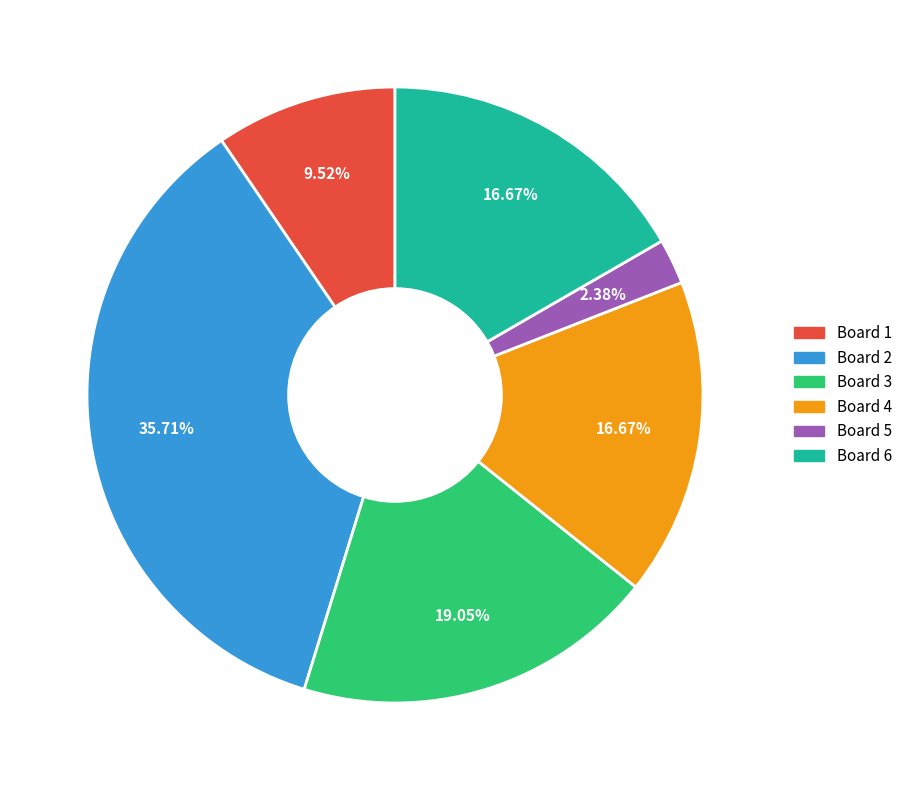

To the nearest percent, what is the difference between the Board 2 and Board 5 slice percentages?

33%